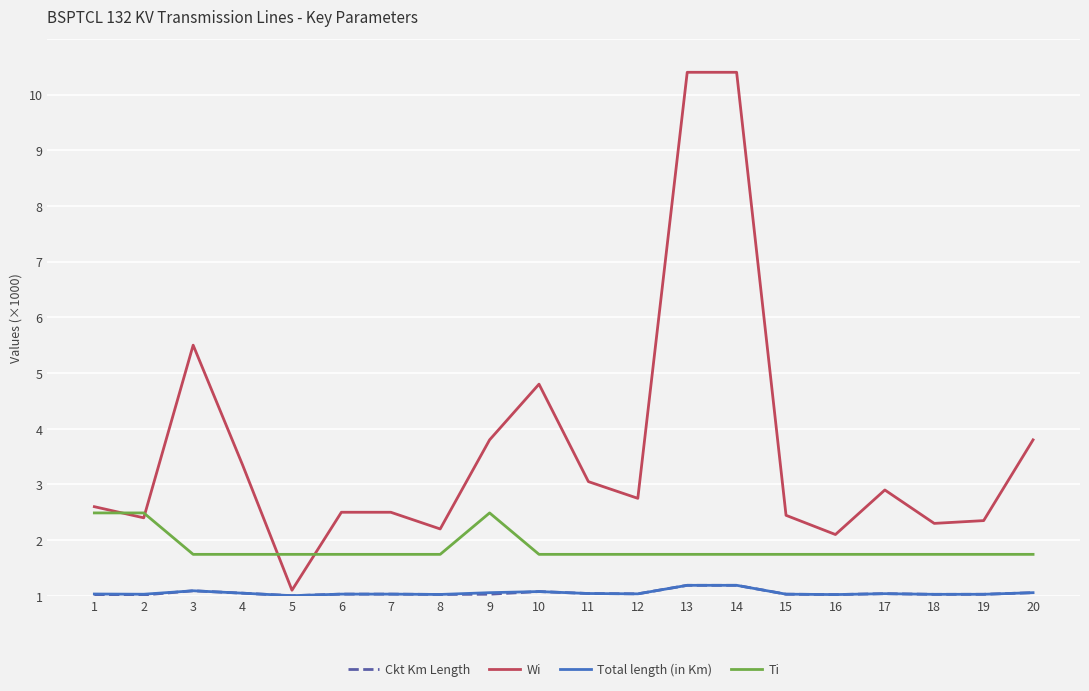

Read the Wi value at 13.

9.4